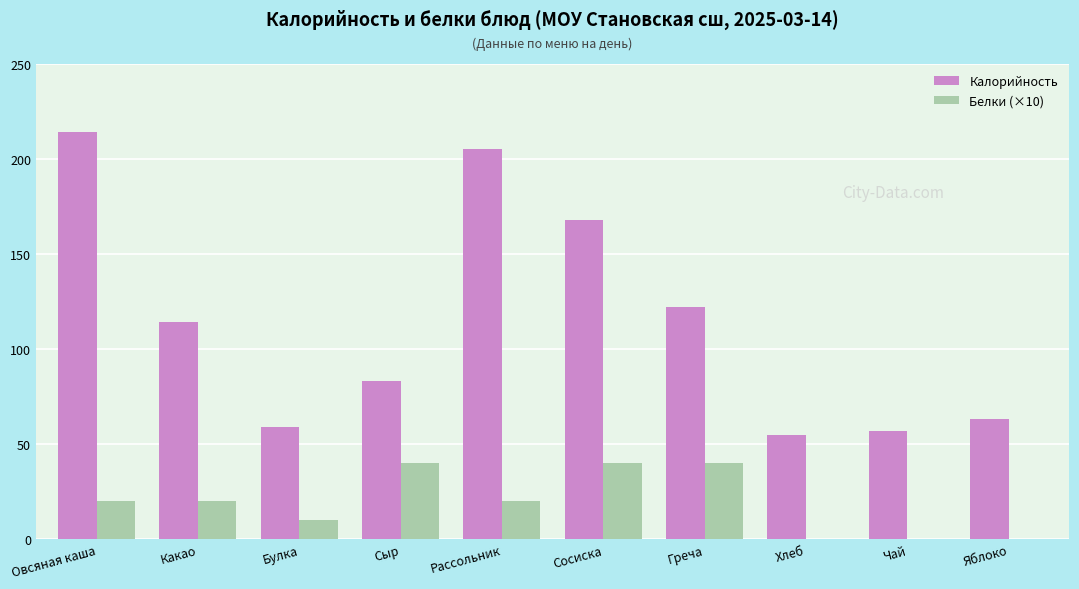

Which series has the largest total across all categories?

Калорийность